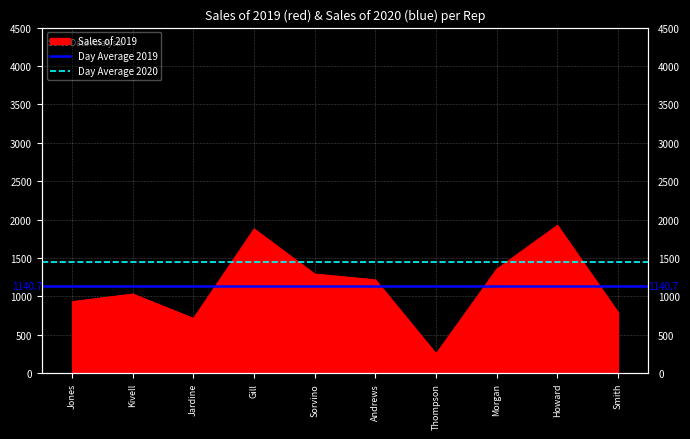

Which series has the largest total across all categories?

Day Average 2020